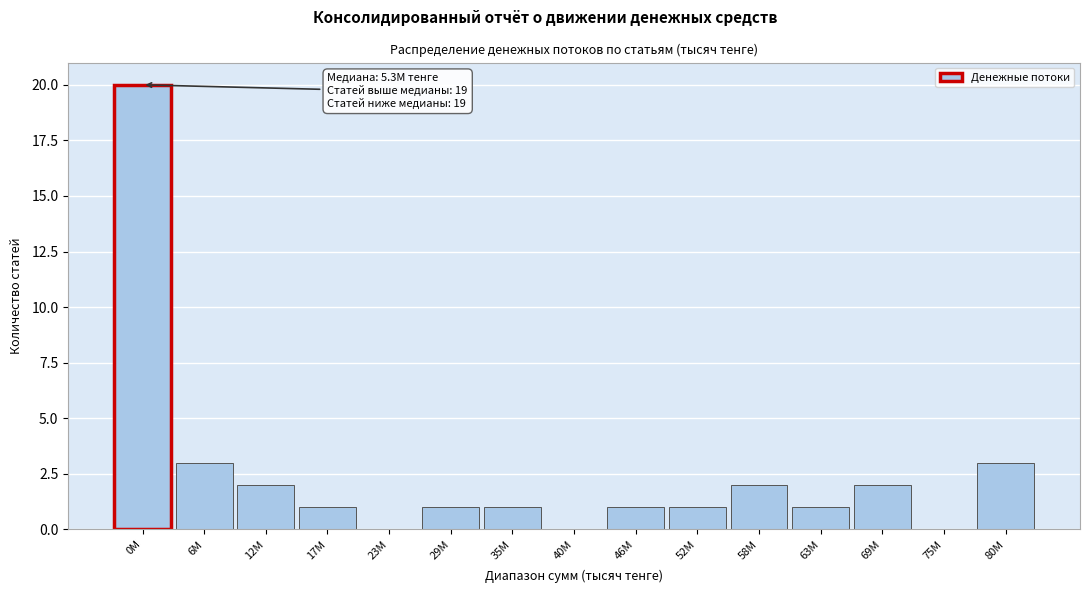

Reading left to right, extract all data points from this chart.

0M=20	6M=3	12M=2	17M=1	23M=0	29M=1	35M=1	40M=0	46M=1	52M=1	58M=2	63M=1	69M=2	75M=0	80M=3